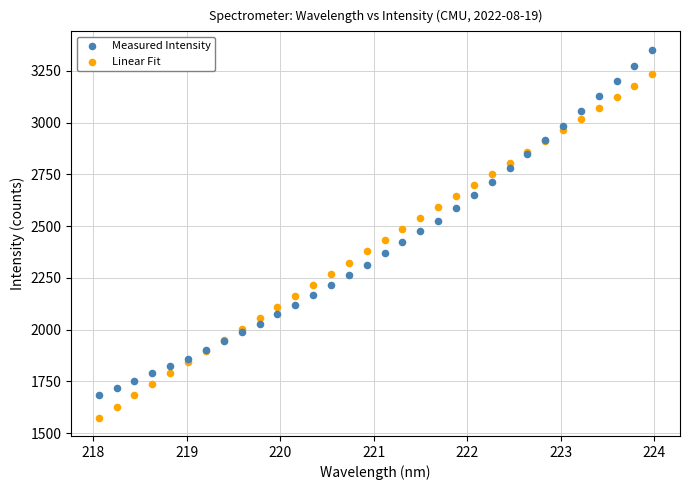

Which series reaches the minimum Y coordinate?

Linear Fit